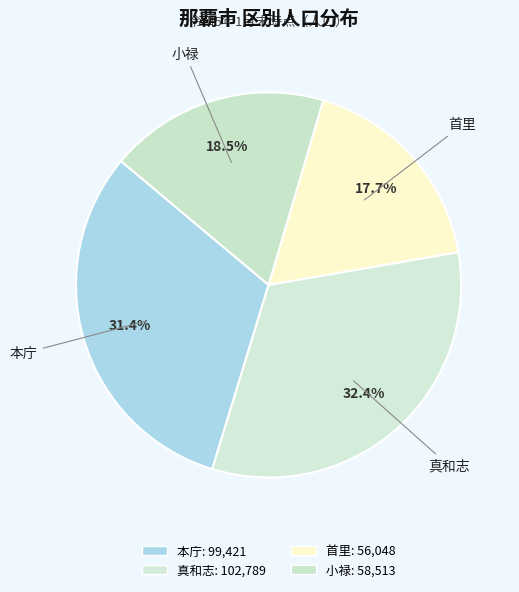

Rank the categories by value from lowest to highest.

首里, 小禄, 本庁, 真和志